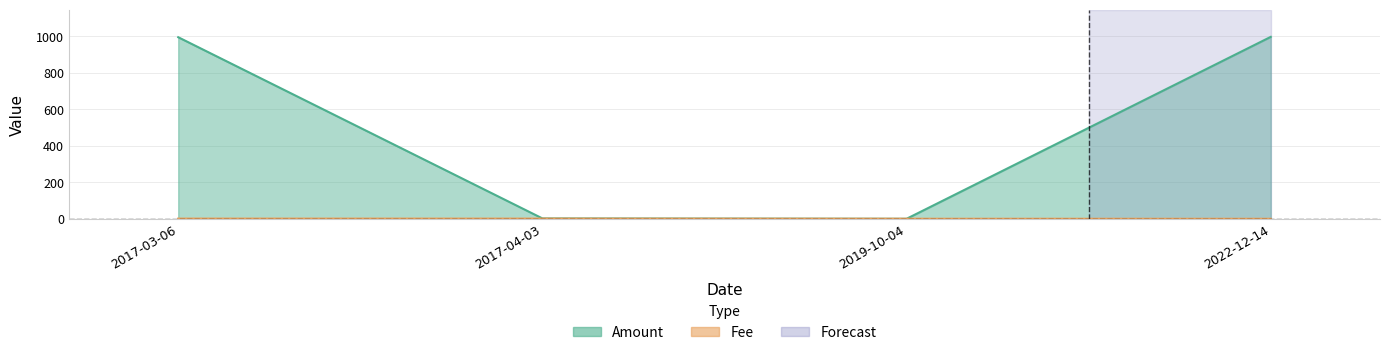

True or false: Fee has a value of 0.4 at 2019-10-04.

False